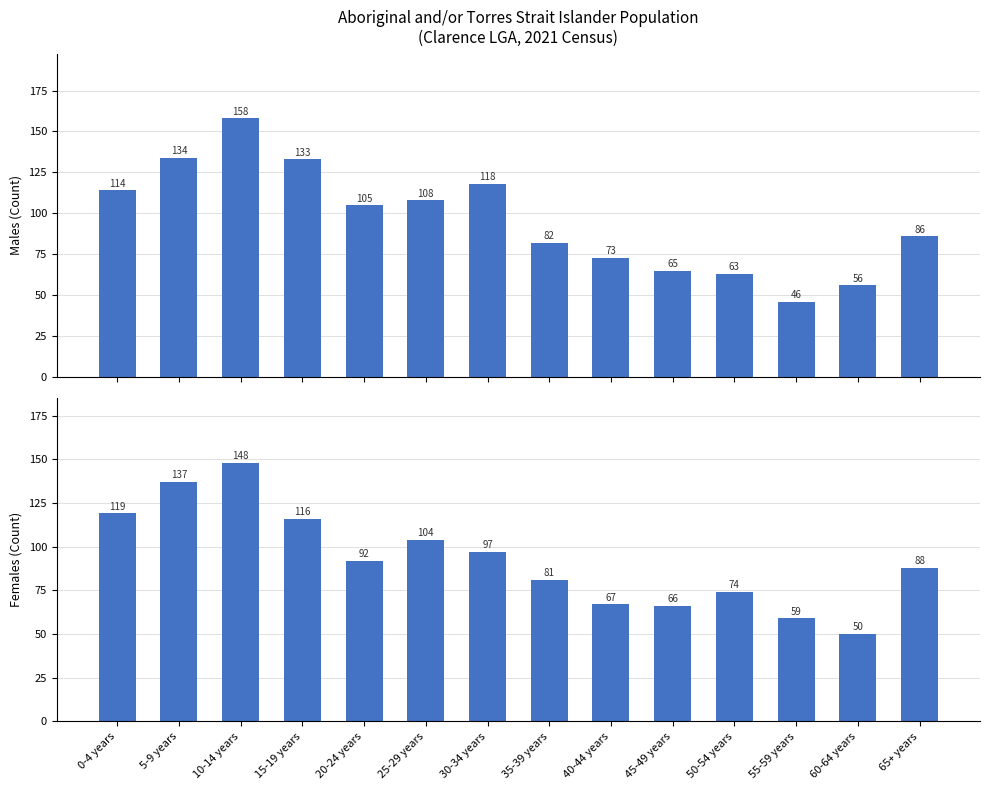

What is the label of the 3rd bar from the left?

10-14 years